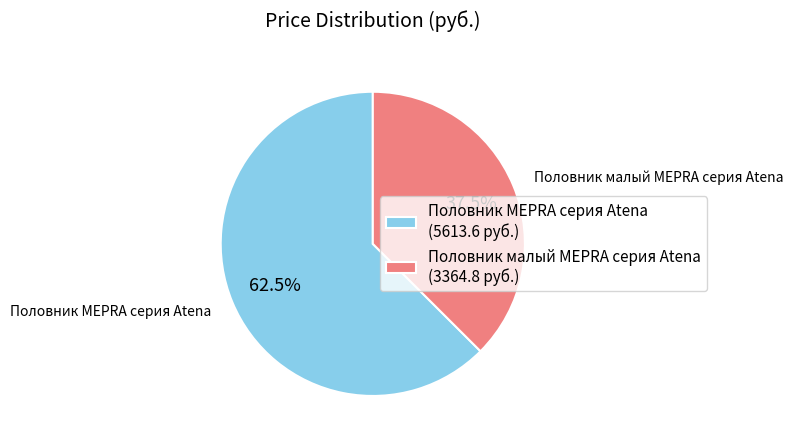

Which category accounts for the majority?

Половник MEPRA серия Atena